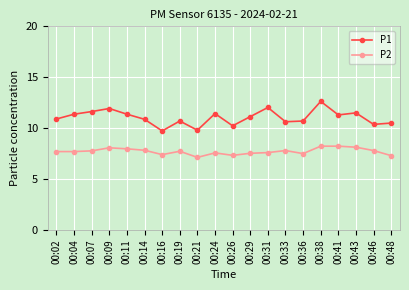

Does the chart have visible grid lines?

Yes